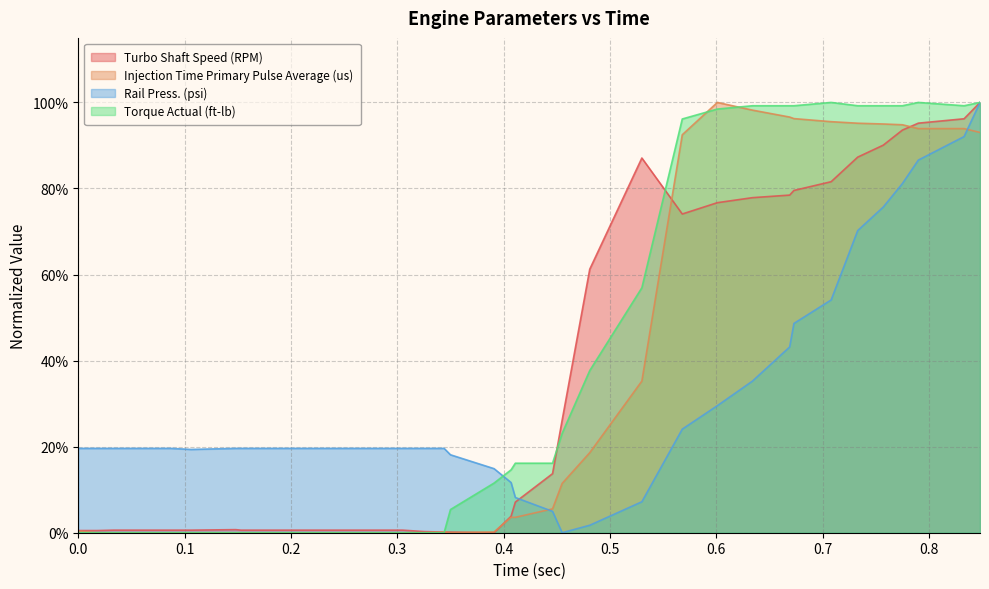

Reading left to right, extract all data points from this chart.

Turbo Shaft Speed (RPM): 0.0=0.0	0.018=0.0	0.033=0.0	0.059=0.0	0.063=0.0	0.087=0.0	0.106=0.0	0.148=0.0	0.153=0.0	0.168=0.0	0.197=0.0	0.202=0.0	0.205=0.0	0.232=0.0	0.246=0.0	0.266=0.0	0.3=0.0	0.305=0.0	0.325=0.0	0.344=0.0	0.35=0.0	0.391=0.0	0.407=0.0	0.411=0.1	0.446=0.1	0.455=0.3	0.481=0.6	0.53=0.9	0.568=0.7	0.601=0.8	0.634=0.8	0.669=0.8	0.673=0.8	0.708=0.8	0.733=0.9	0.757=0.9	0.775=0.9	0.79=1.0	0.833=1.0	0.848=1.0
Injection Time Primary Pulse Average (us): 0.0=0.0	0.018=0.0	0.033=0.0	0.059=0.0	0.063=0.0	0.087=0.0	0.106=0.0	0.148=0.0	0.153=0.0	0.168=0.0	0.197=0.0	0.202=0.0	0.205=0.0	0.232=0.0	0.246=0.0	0.266=0.0	0.3=0.0	0.305=0.0	0.325=0.0	0.344=0.0	0.35=0.0	0.391=0.0	0.407=0.0	0.411=0.0	0.446=0.1	0.455=0.1	0.481=0.2	0.53=0.4	0.568=0.9	0.601=1.0	0.634=1.0	0.669=1.0	0.673=1.0	0.708=1.0	0.733=1.0	0.757=0.9	0.775=0.9	0.79=0.9	0.833=0.9	0.848=0.9
Rail Press. (psi): 0.0=0.2	0.018=0.2	0.033=0.2	0.059=0.2	0.063=0.2	0.087=0.2	0.106=0.2	0.148=0.2	0.153=0.2	0.168=0.2	0.197=0.2	0.202=0.2	0.205=0.2	0.232=0.2	0.246=0.2	0.266=0.2	0.3=0.2	0.305=0.2	0.325=0.2	0.344=0.2	0.35=0.2	0.391=0.1	0.407=0.1	0.411=0.1	0.446=0.0	0.455=0.0	0.481=0.0	0.53=0.1	0.568=0.2	0.601=0.3	0.634=0.4	0.669=0.4	0.673=0.5	0.708=0.5	0.733=0.7	0.757=0.8	0.775=0.8	0.79=0.9	0.833=0.9	0.848=1.0
Torque Actual (ft-lb): 0.0=0.0	0.018=0.0	0.033=0.0	0.059=0.0	0.063=0.0	0.087=0.0	0.106=0.0	0.148=0.0	0.153=0.0	0.168=0.0	0.197=0.0	0.202=0.0	0.205=0.0	0.232=0.0	0.246=0.0	0.266=0.0	0.3=0.0	0.305=0.0	0.325=0.0	0.344=0.0	0.35=0.1	0.391=0.1	0.407=0.1	0.411=0.2	0.446=0.2	0.455=0.2	0.481=0.4	0.53=0.6	0.568=1.0	0.601=1.0	0.634=1.0	0.669=1.0	0.673=1.0	0.708=1.0	0.733=1.0	0.757=1.0	0.775=1.0	0.79=1.0	0.833=1.0	0.848=1.0